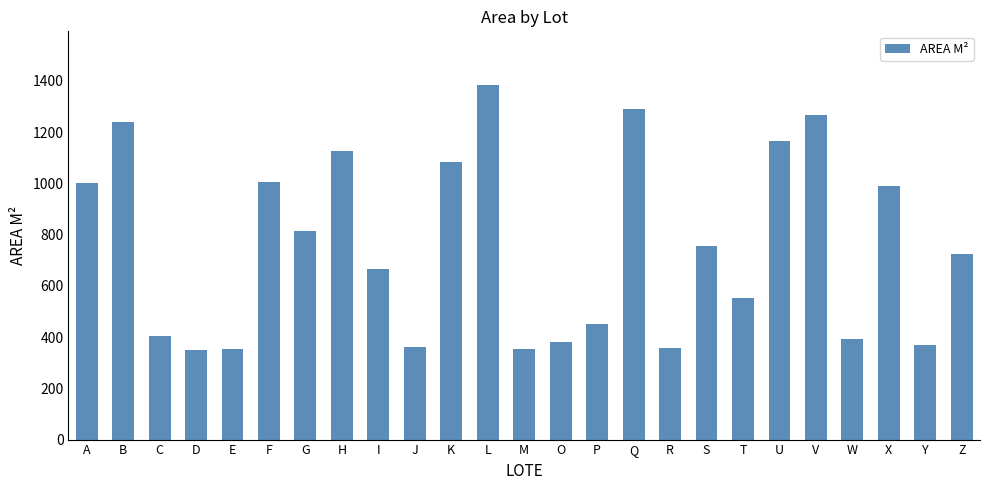

What is the sum of the values at Y and B?

1606.2